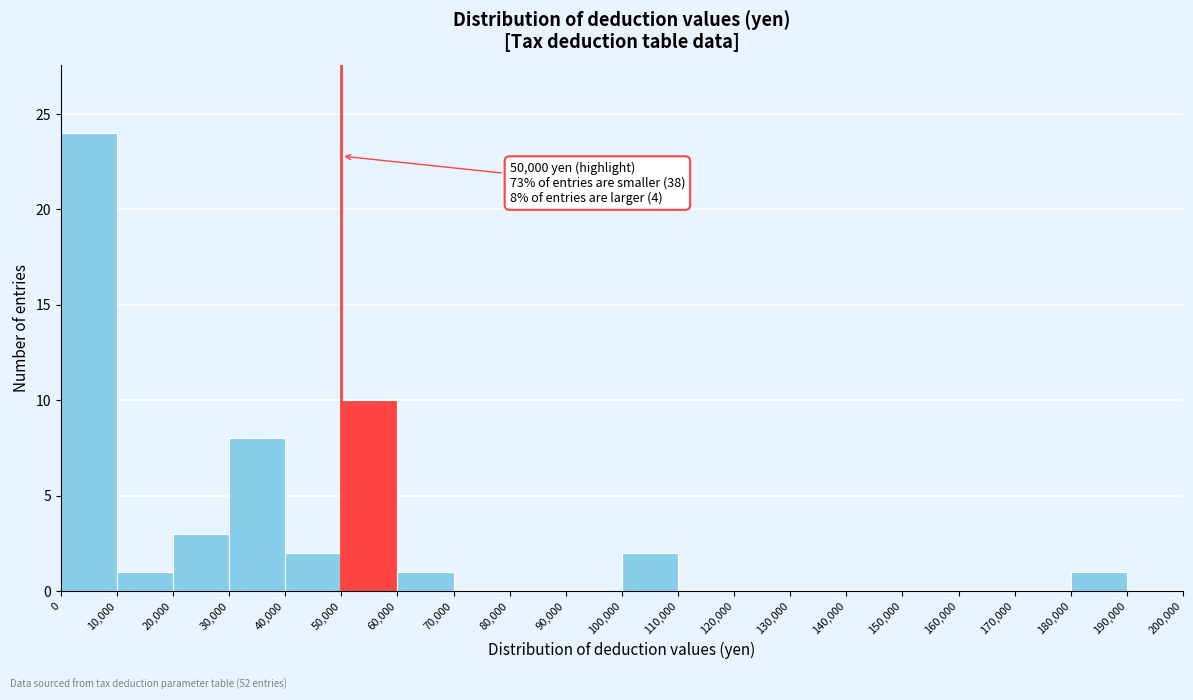

Which range on the x-axis has the tallest bar?

0 to 10,000